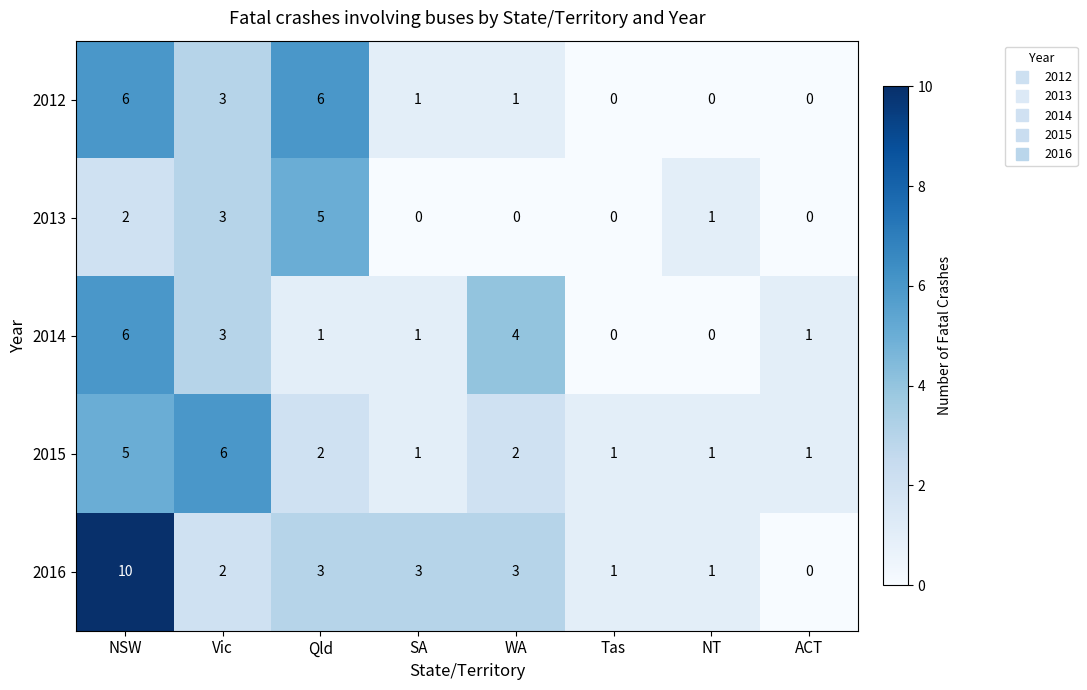

The 2012 series shows 1 at WA. True or false?

True